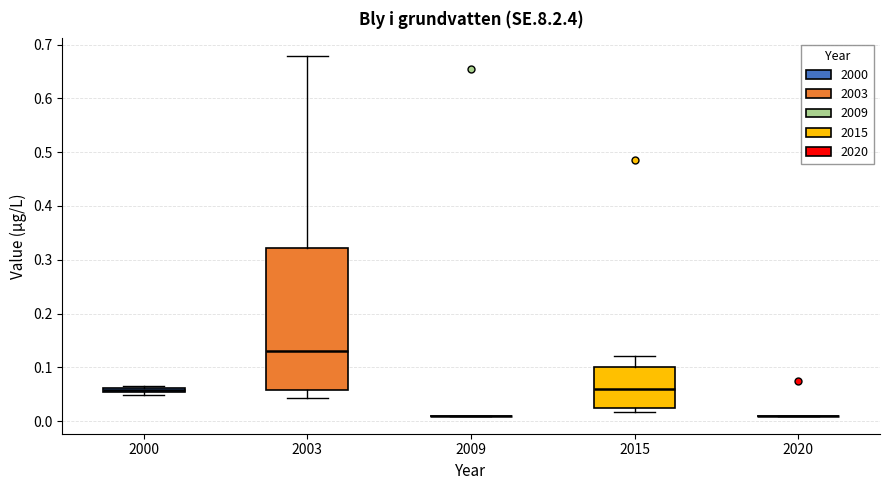

Which box is the tallest, from its lower edge to its upper edge?

2003